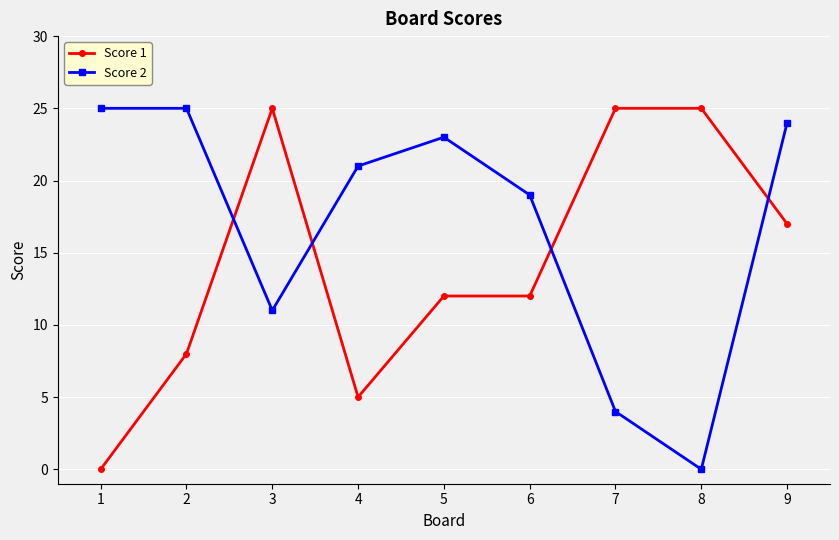

Between 1 and 7, which series saw the biggest shift?

Score 1